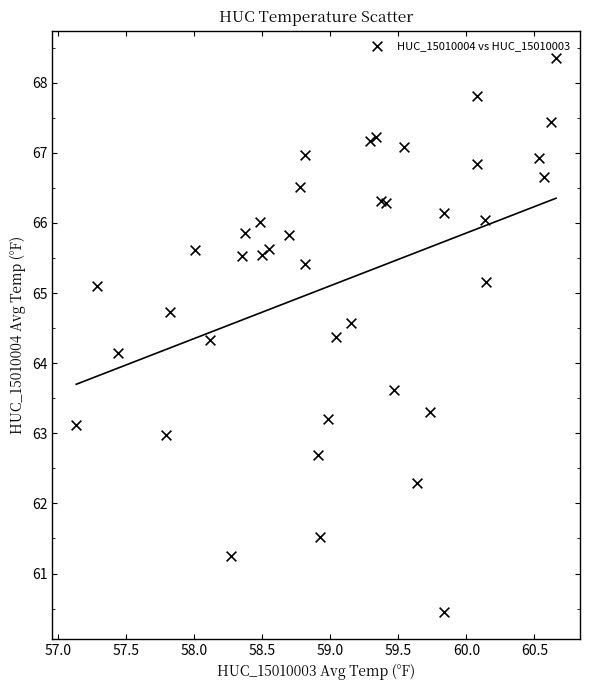

What Y value in the scatter plot is closest to 64?

64.1